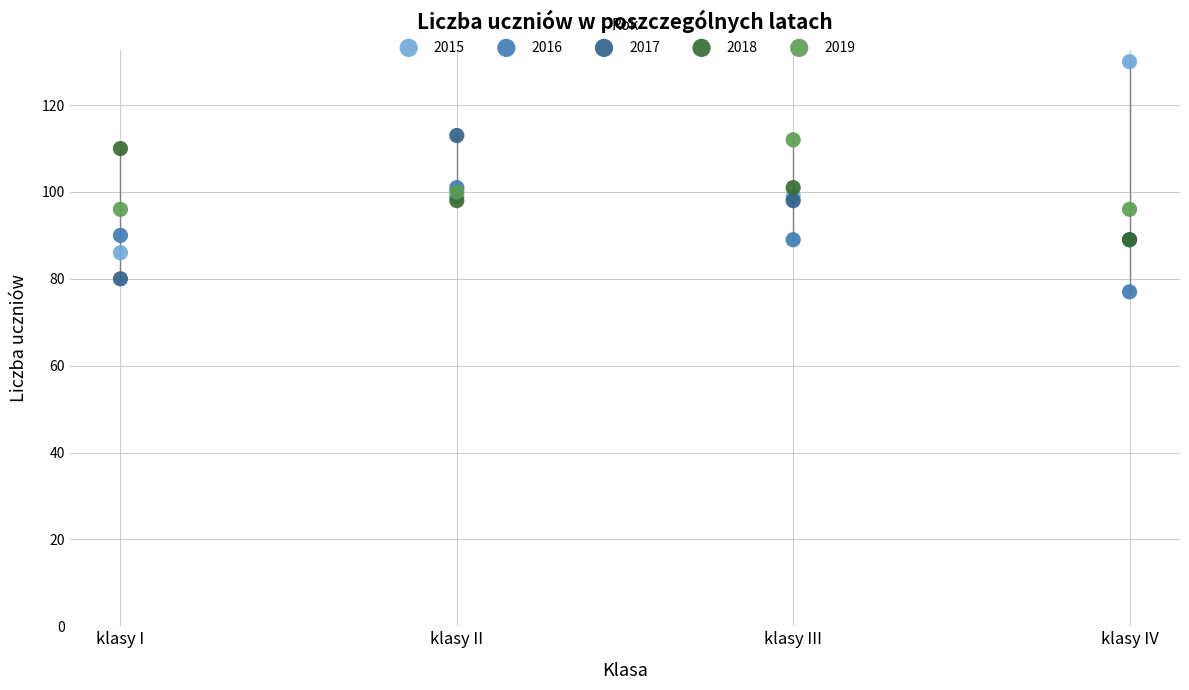

In the 2015 series, what Y value is closest to 108?

99